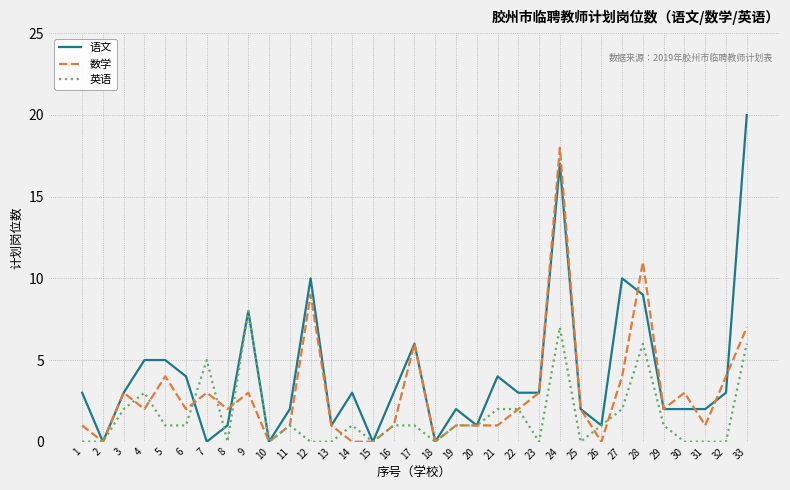

Rank the series by their average value, from lowest to highest.

英语, 数学, 语文